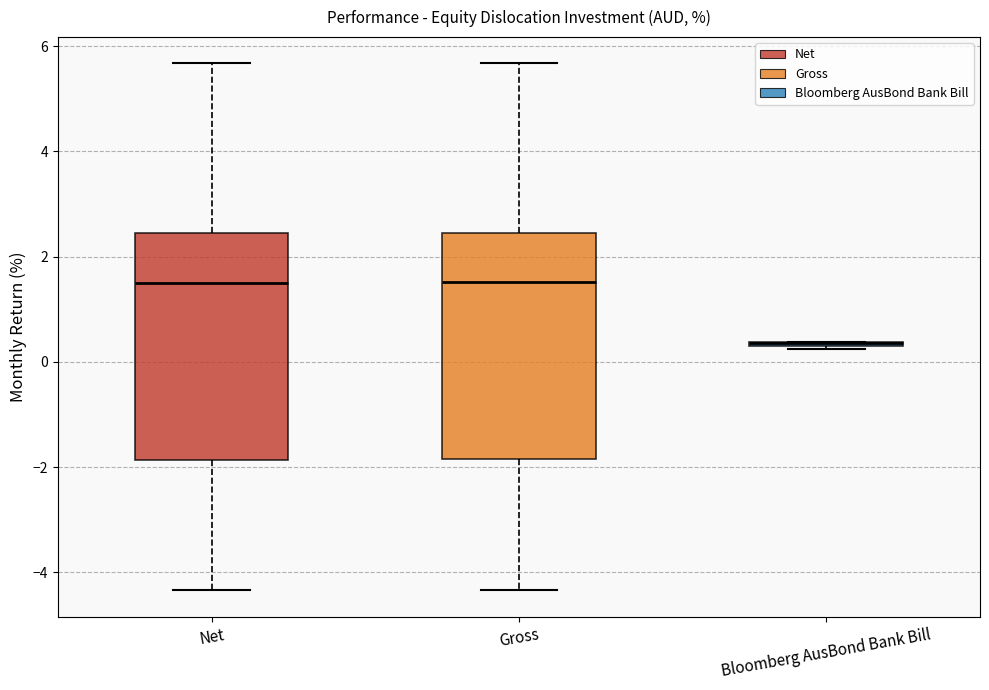

Reading left to right, read every box against the y-axis: the position of its median line, the range the box covers, and the ends of its whiskers. The values are not printed on the chart, so give them approximately, as read against the axis.

Net: median 1.6, box -1.8 to 2.4, whiskers -4.4 to 5.6
Gross: median 1.6, box -1.8 to 2.4, whiskers -4.4 to 5.6
Bloomberg AusBond Bank Bill: box collapsed to a line at 0.4, whiskers 0.2 to 0.4